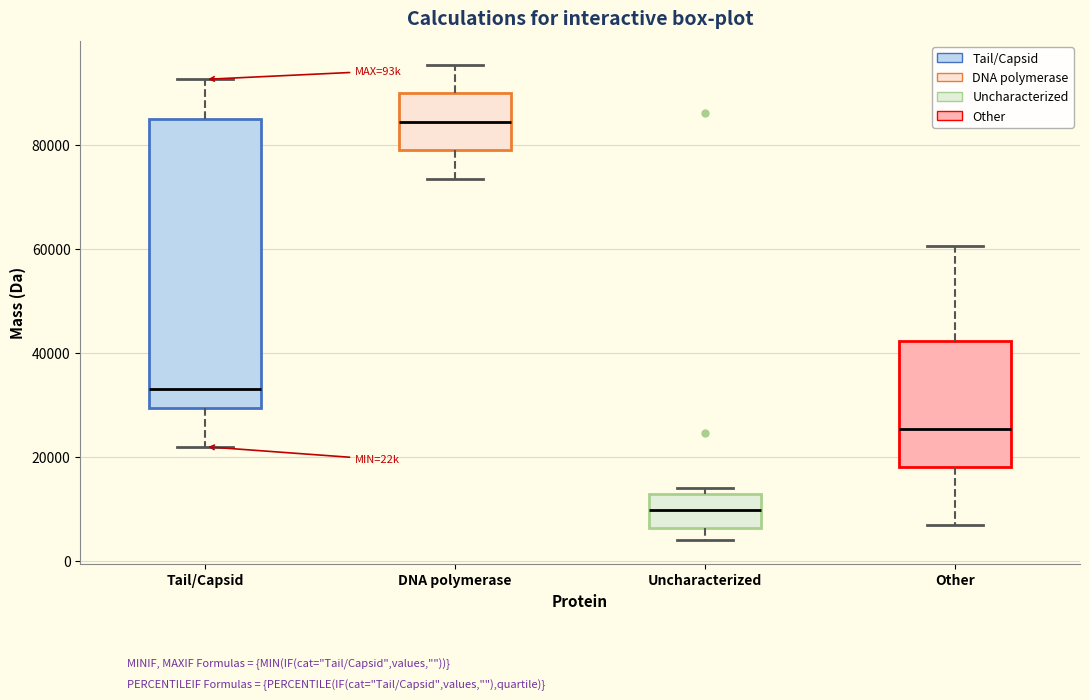

Reading left to right, transcribe this box plot: for each box, give where its median line is, the range the box spans, and where its two whiskers end, as read against the y-axis. The values are not printed on the chart, so give them approximately, as read against the axis.

Tail/Capsid: median 34000, box 30000 to 86000, whiskers 22000 to 92000
DNA polymerase: median 84000, box 78000 to 90000, whiskers 74000 to 96000
Uncharacterized: median 10000, box 6000 to 12000, whiskers 4000 to 14000
Other: median 26000, box 18000 to 42000, whiskers 6000 to 60000